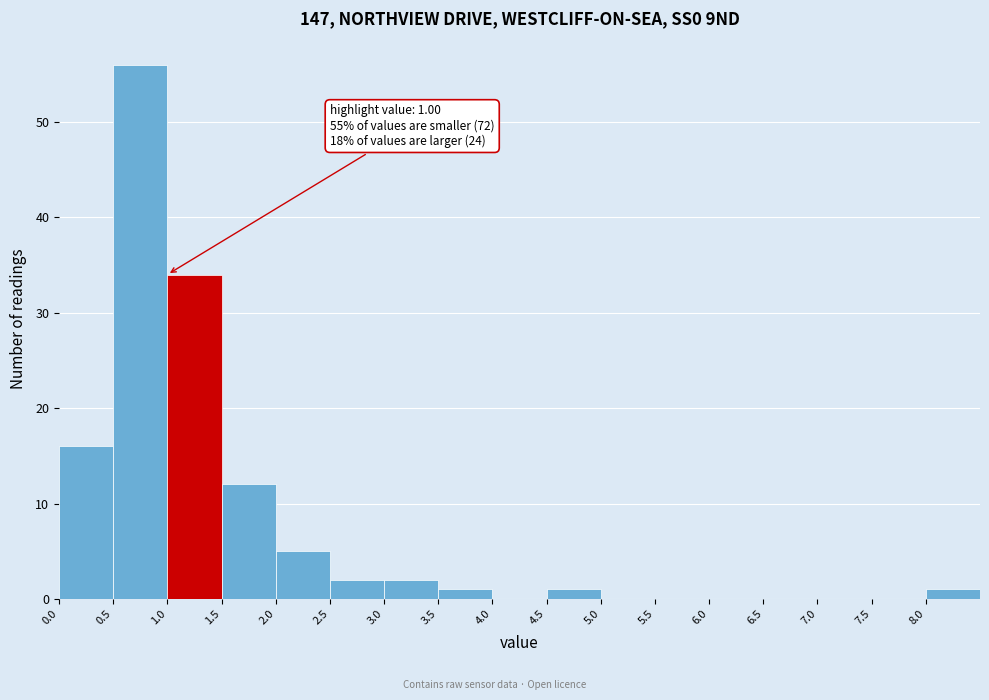

Which range on the x-axis has the tallest bar?

0.5 to 1.0